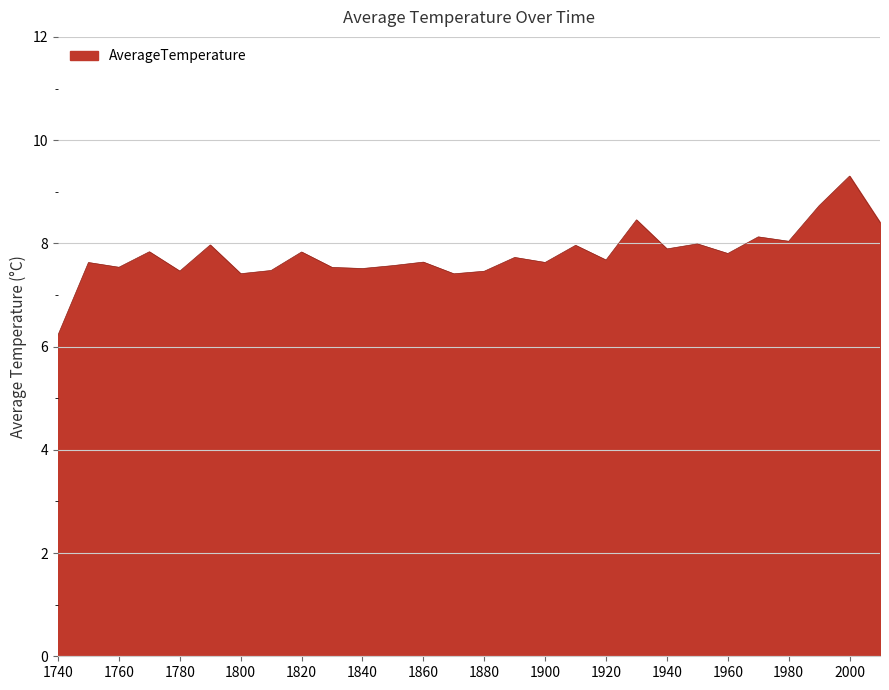

What is the greatest value displayed?

9.3